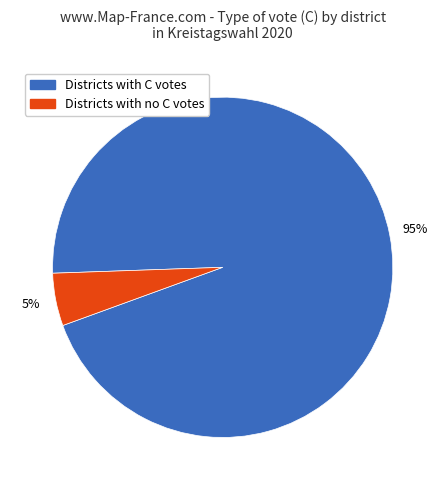

To the nearest percent, what is the combined percentage of Districts with no C votes and Districts with C votes?

100%